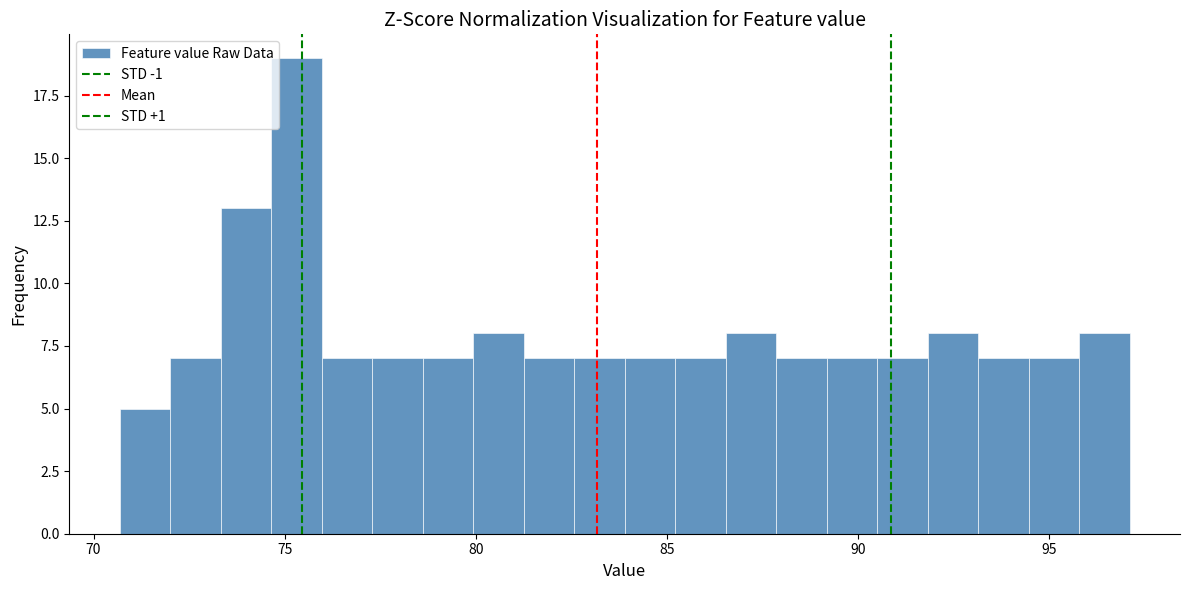

Around what value on the x-axis is the tallest bar? Give the approximate position of its centre, as read against the axis.

75.5